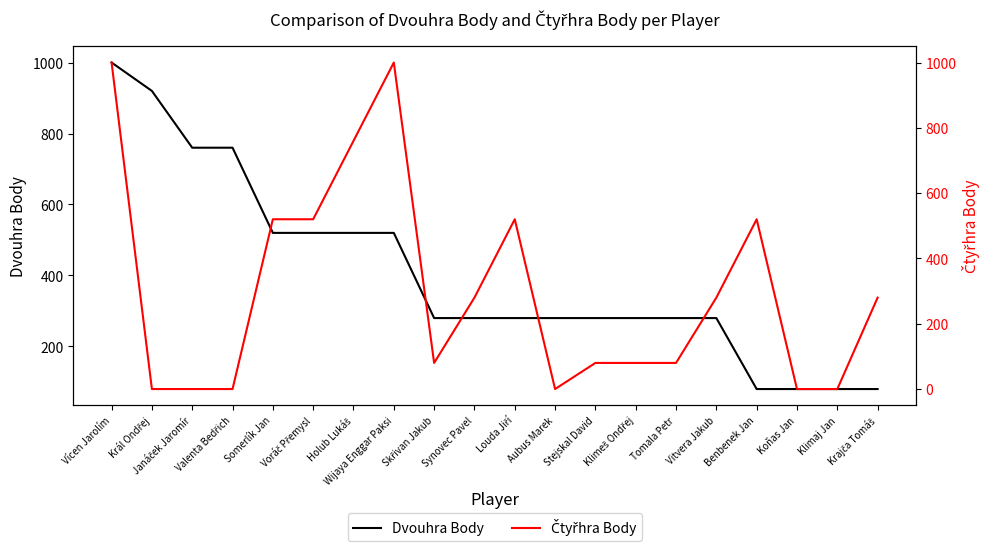

Where is the first local minimum for Čtyřhra Body?

Skřivan Jakub